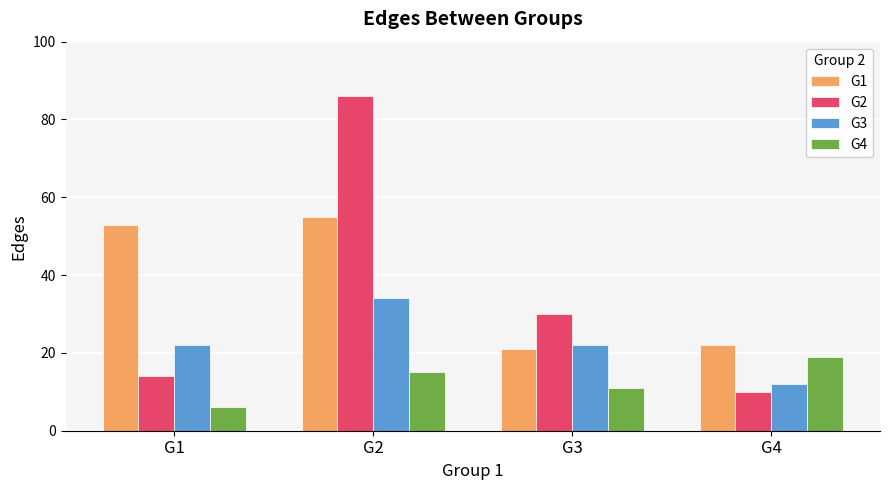

Rank the series at G3 from lowest to highest value.

G4, G1, G3, G2